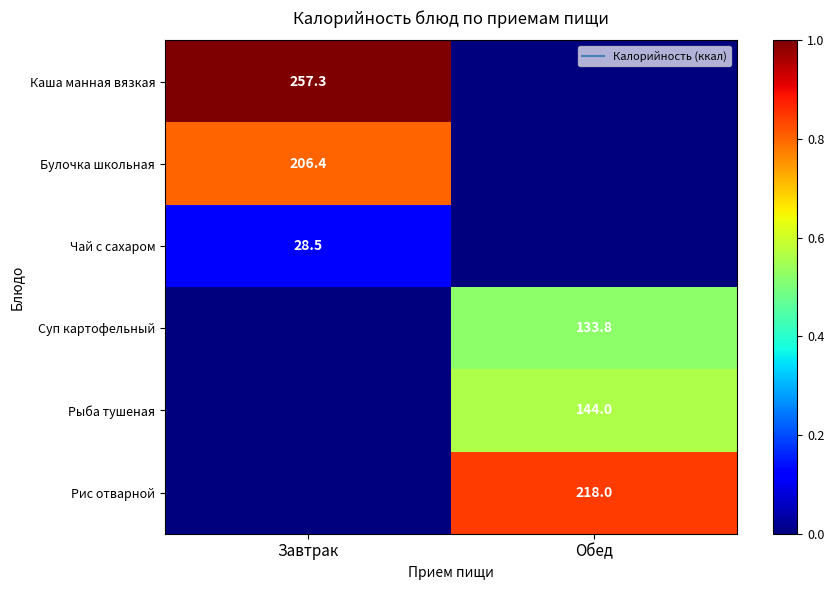

Is the value of Каша манная вязкая at Завтрак greater than the value of Чай с сахаром at Обед?

Yes